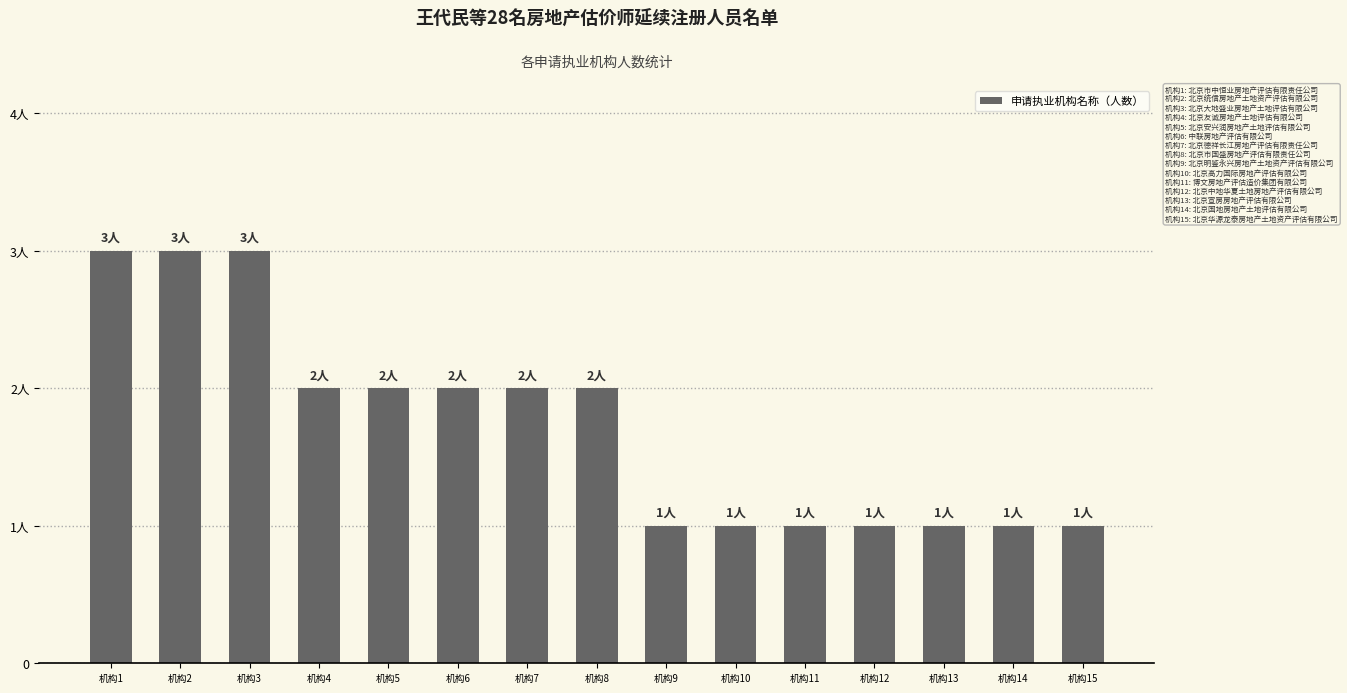

Rank the categories by value from highest to lowest.

机构1, 机构2, 机构3, 机构4, 机构5, 机构6, 机构7, 机构8, 机构9, 机构10, 机构11, 机构12, 机构13, 机构14, 机构15